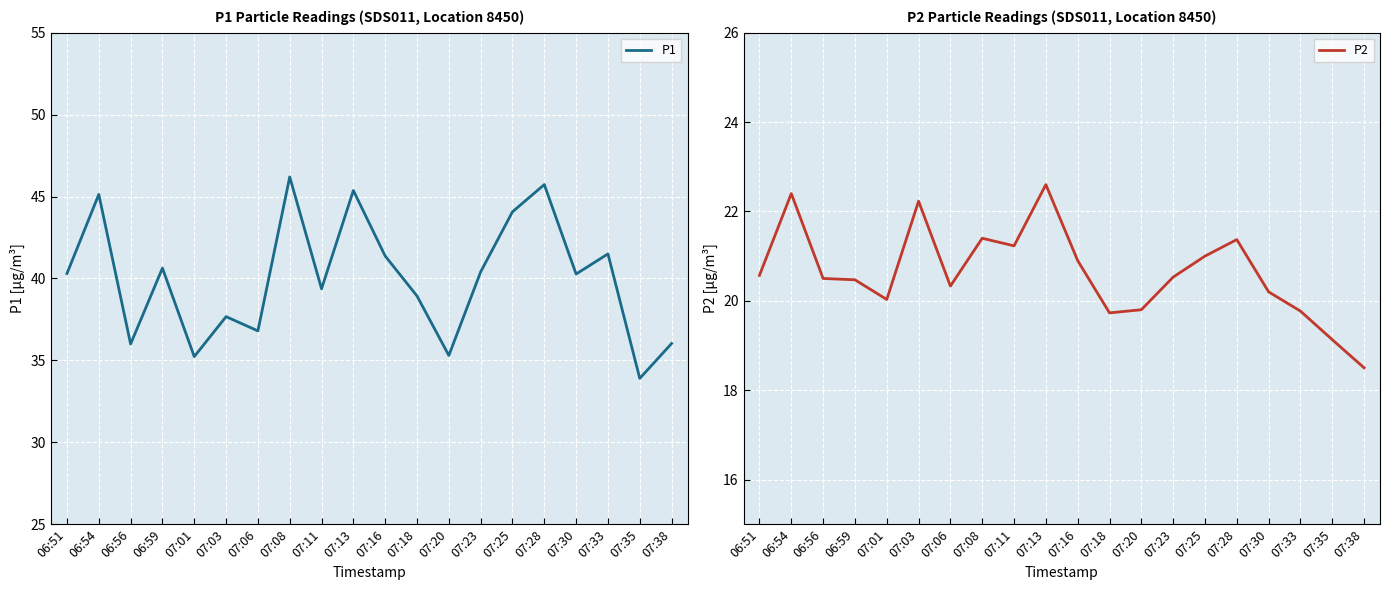

Reading left to right, what are all the values shown in this chart?

P1: 40.3	45.1	36.0	40.6	35.2	37.7	36.8	46.2	39.4	45.4	41.4	38.9	35.3	40.4	44.1	45.7	40.3	41.5	33.9	36.0
P2: 20.6	22.4	20.5	20.5	20.0	22.2	20.3	21.4	21.2	22.6	20.9	19.7	19.8	20.5	21.0	21.4	20.2	19.8	19.1	18.5